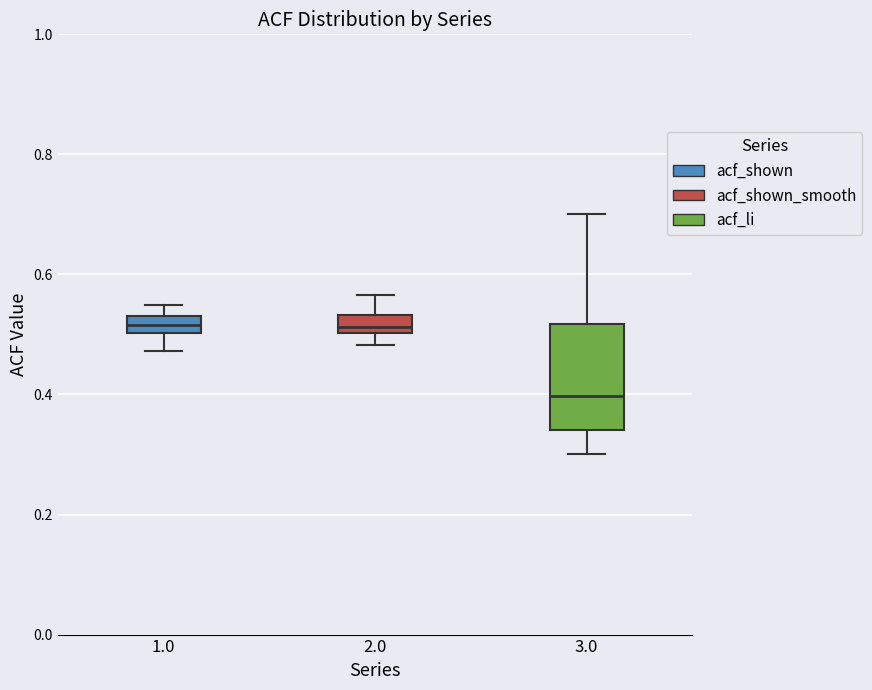

Comparing the boxes themselves (not the whiskers), which one is the tallest?

3.0